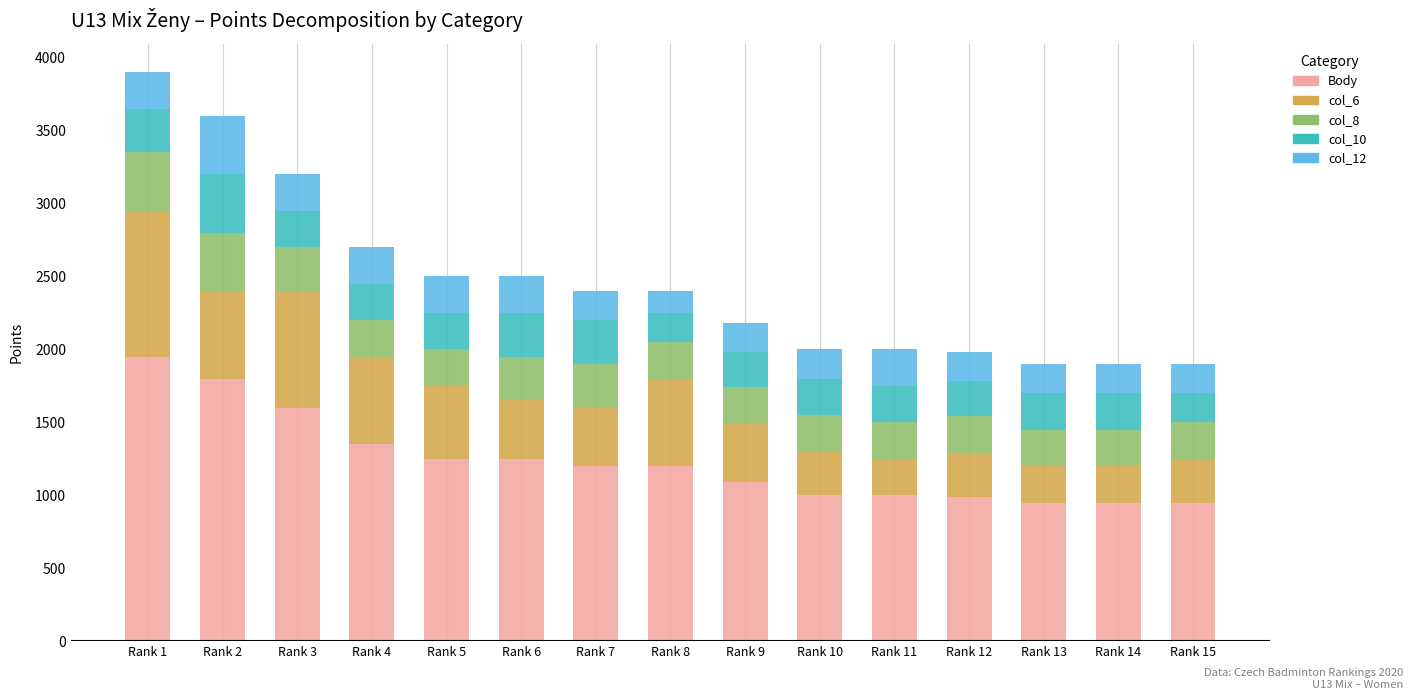

What are all the series names shown in the legend?

Body, col_6, col_8, col_10, col_12